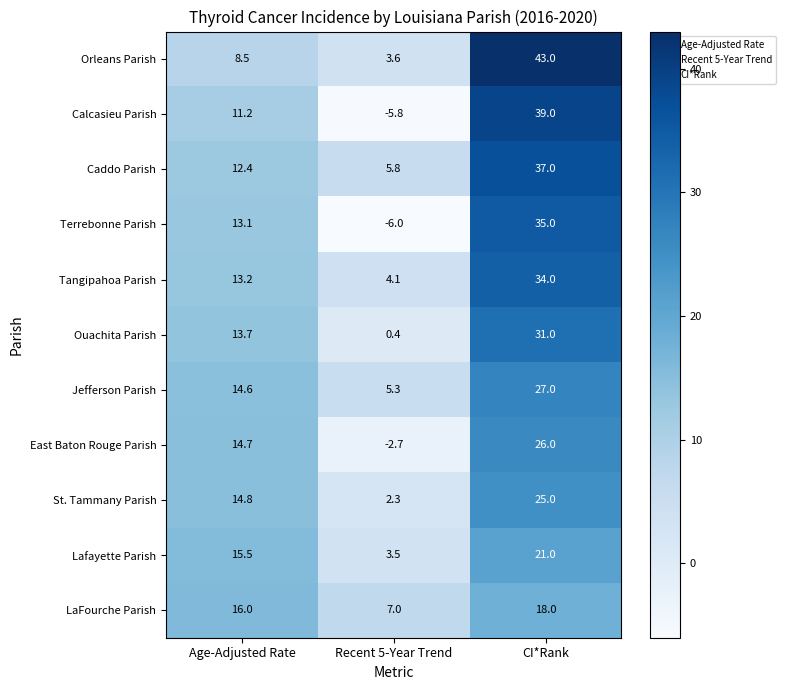

Which series has the largest range (max minus min)?

Calcasieu Parish